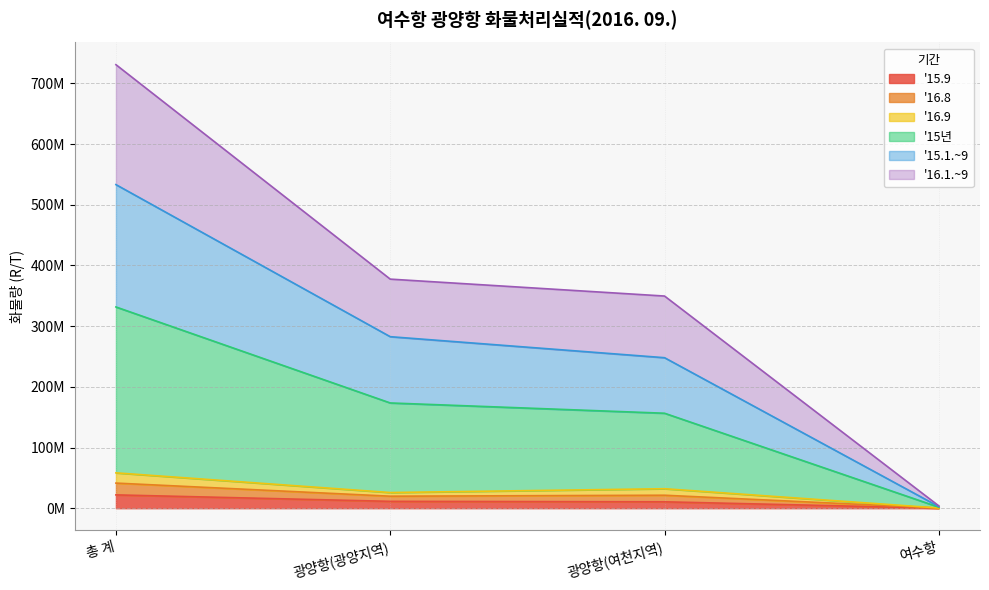

Does the chart have visible grid lines?

Yes